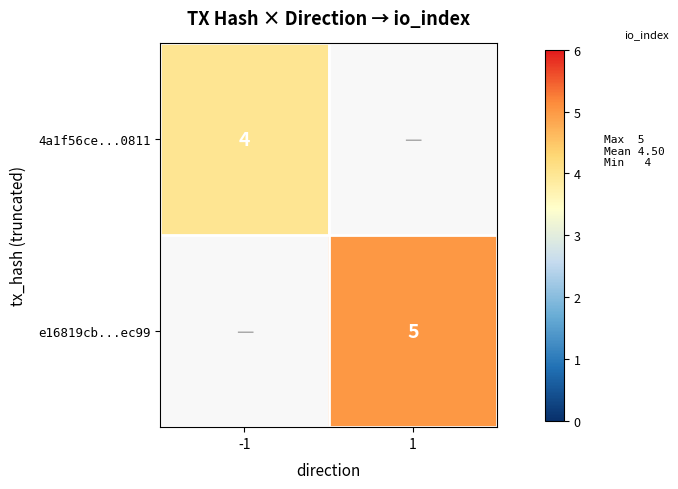

The value of e16819cb...ec99 at 1 is 6.9. True or false?

False